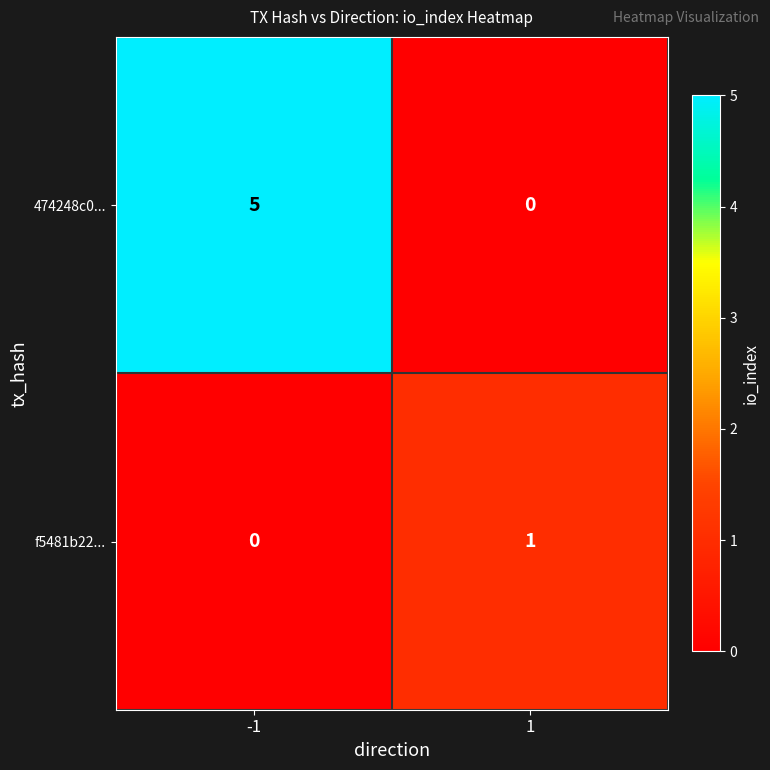

List the series in order of their peak value, highest first.

474248c0..., f5481b22...